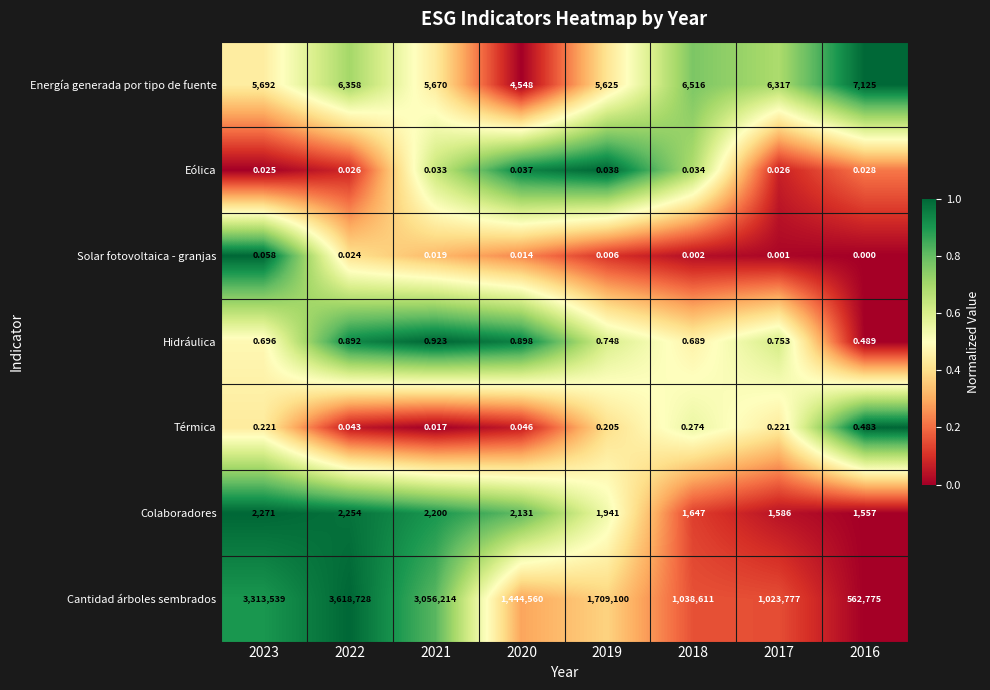

Between 2022 and 2021, which series saw the biggest shift?

Cantidad árboles sembrados